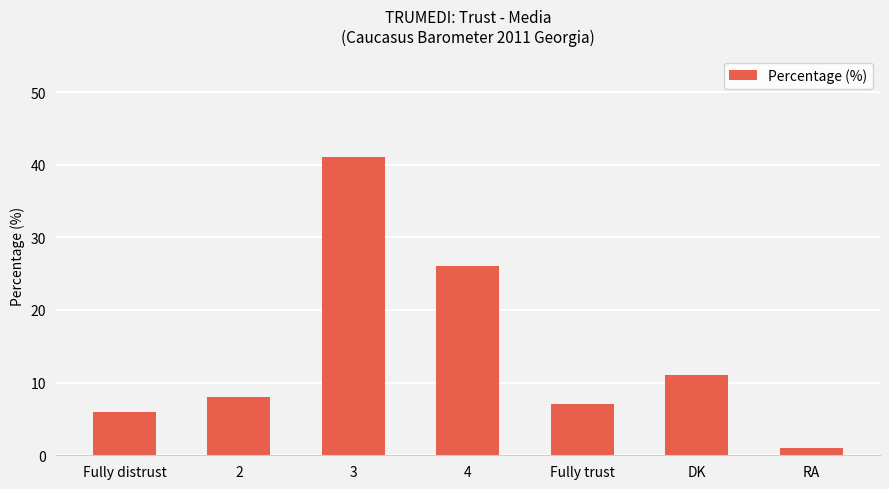

What is the difference between the maximum and second lowest values?

35